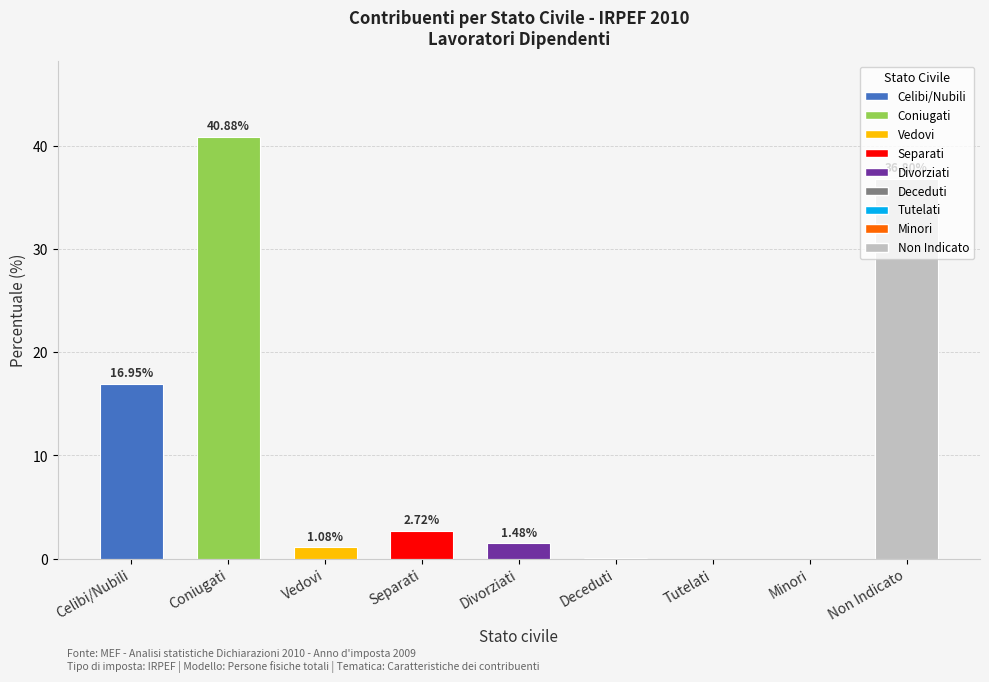

Between Tutelati and Minori, which is larger?

Minori